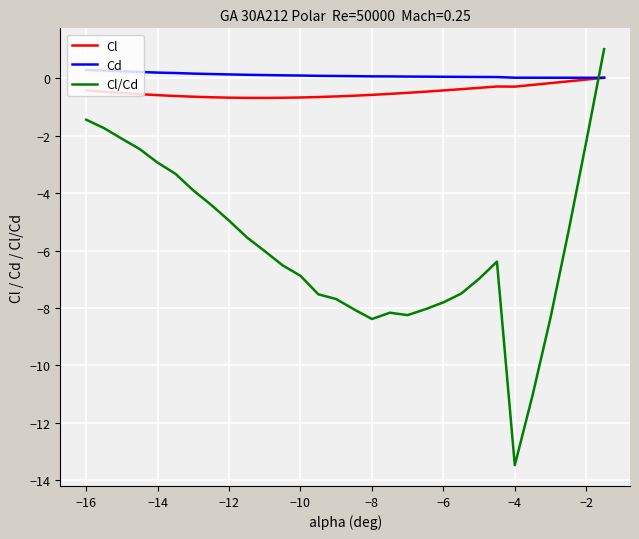

What is the maximum value shown in the chart?

1.0